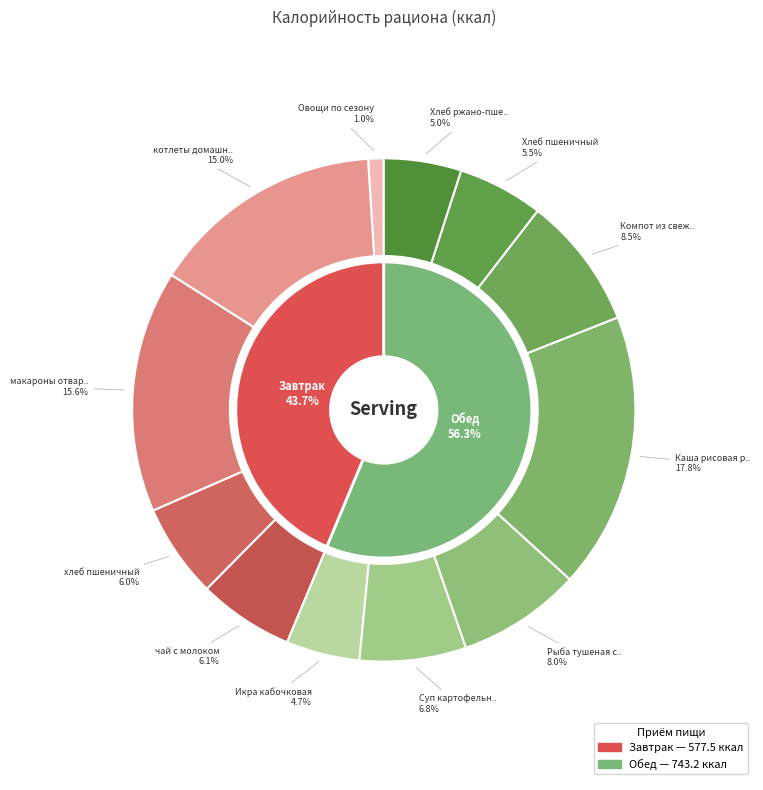

Which category accounts for the majority?

Обед